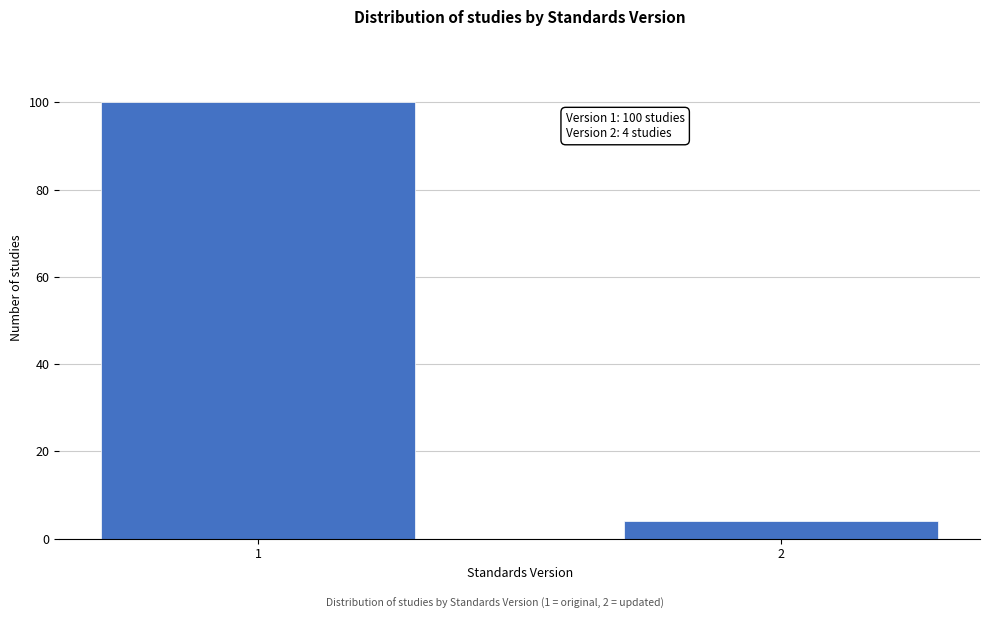

Reading left to right, list all the values displayed in this chart.

100	4